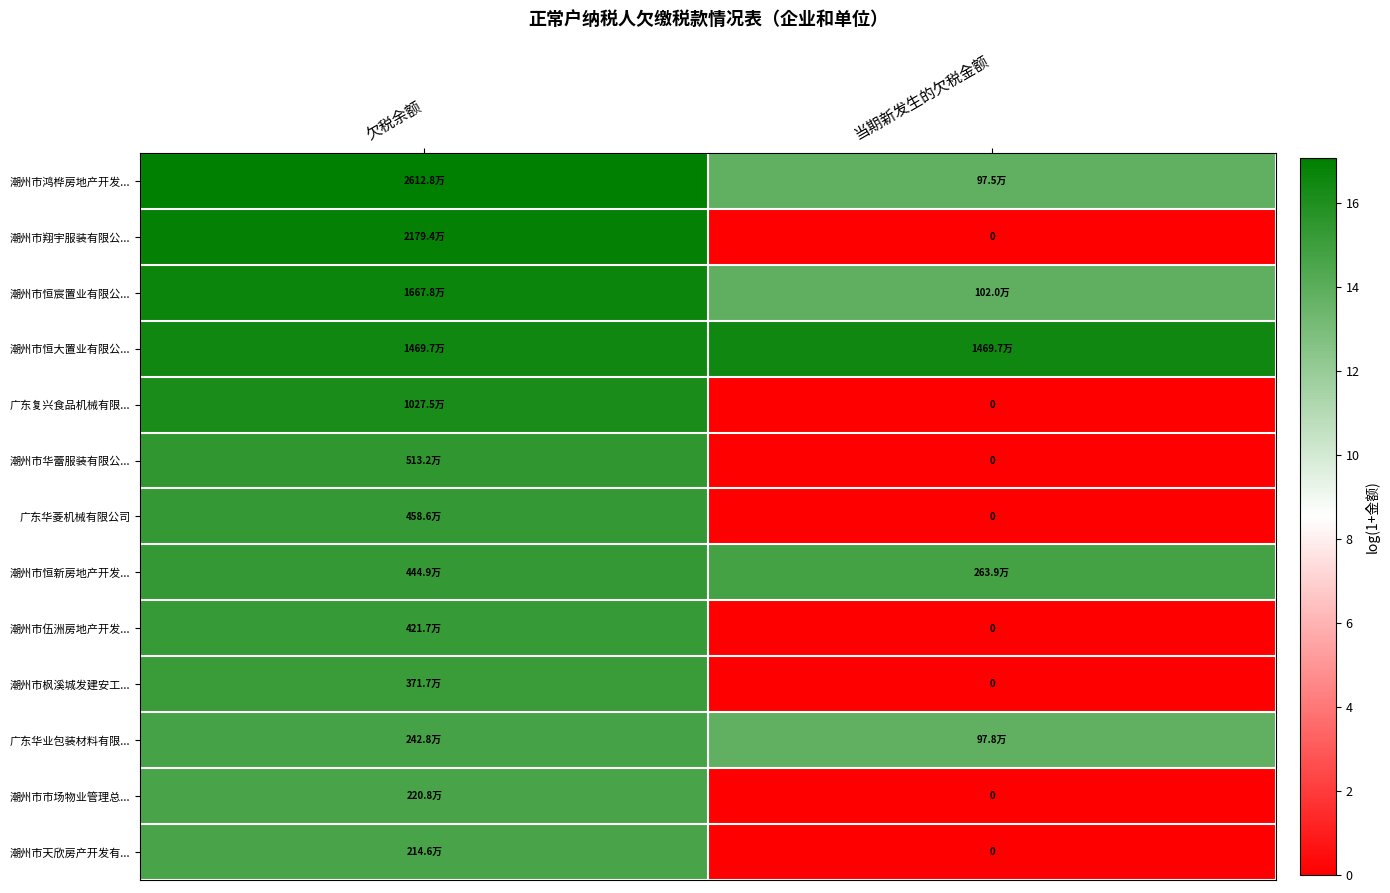

Rank the series at 当期新发生的欠税金额 from lowest to highest value.

潮州市翔宇服装有限公..., 广东复兴食品机械有限..., 潮州市华蕾服装有限公..., 广东华菱机械有限公司, 潮州市伍洲房地产开发..., 潮州市枫溪城发建安工..., 潮州市市场物业管理总..., 潮州市天欣房产开发有..., 潮州市鸿桦房地产开发..., 广东华业包装材料有限..., 潮州市恒宸置业有限公..., 潮州市恒新房地产开发..., 潮州市恒大置业有限公...